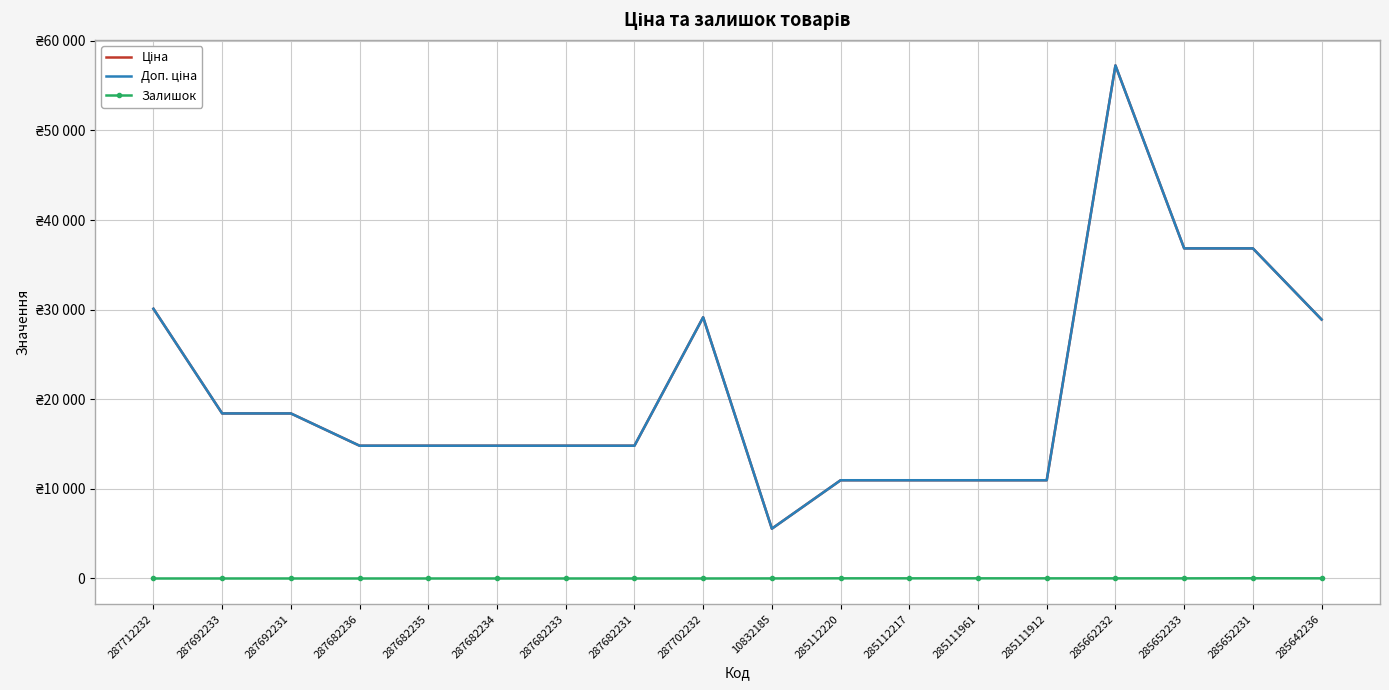

Count the number of data series in this chart.

3